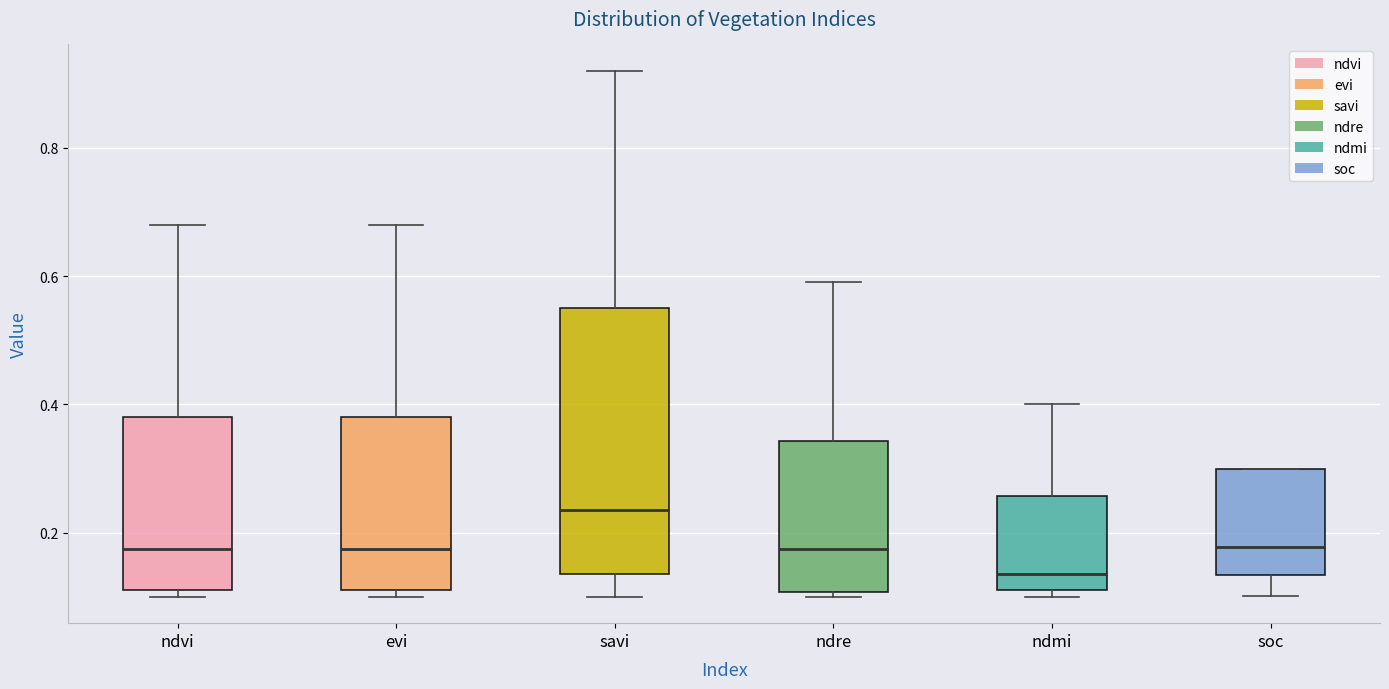

Where does the median line of the box for soc sit on the y-axis? The values are not printed on the chart, so give them approximately, as read against the axis.

0.18